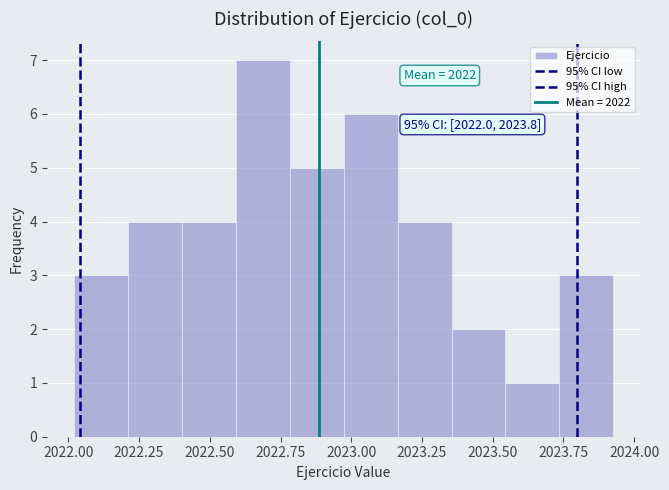

Around what value on the x-axis is the tallest bar? Give the approximate position of its centre, as read against the axis.

2022.70